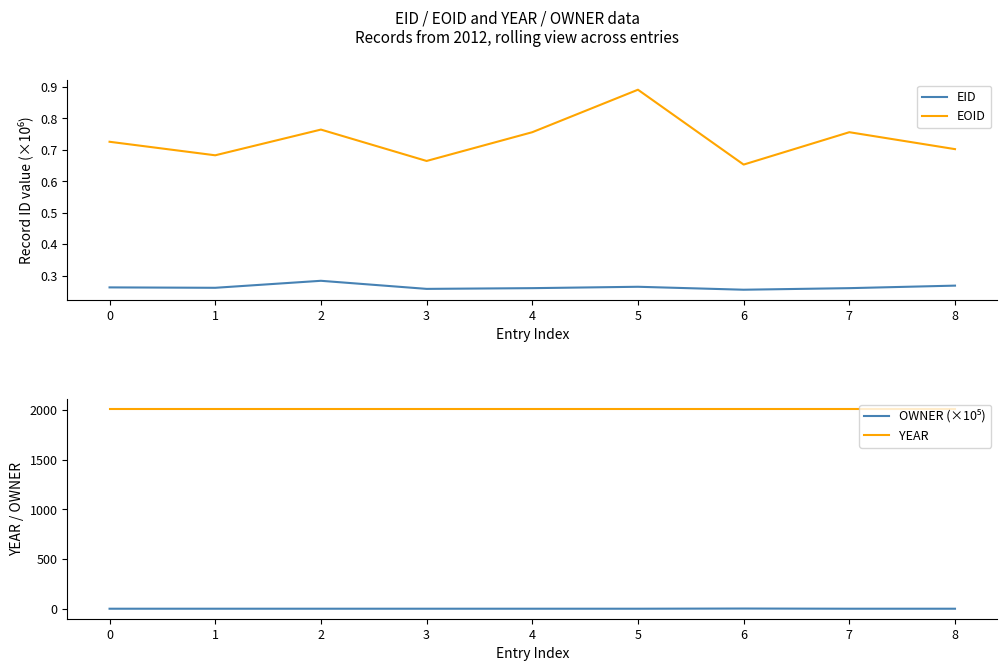

What is the minimum value for OWNER (×10⁵)?

0.6